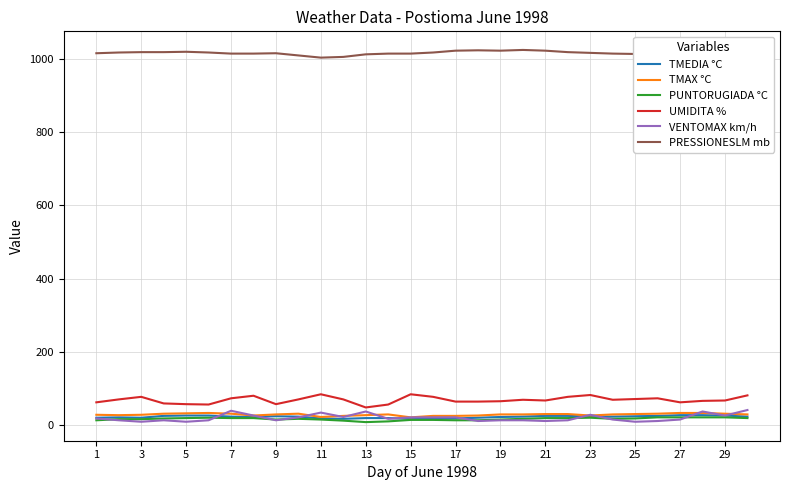

What is the highest value of the TMEDIA °C series?

27